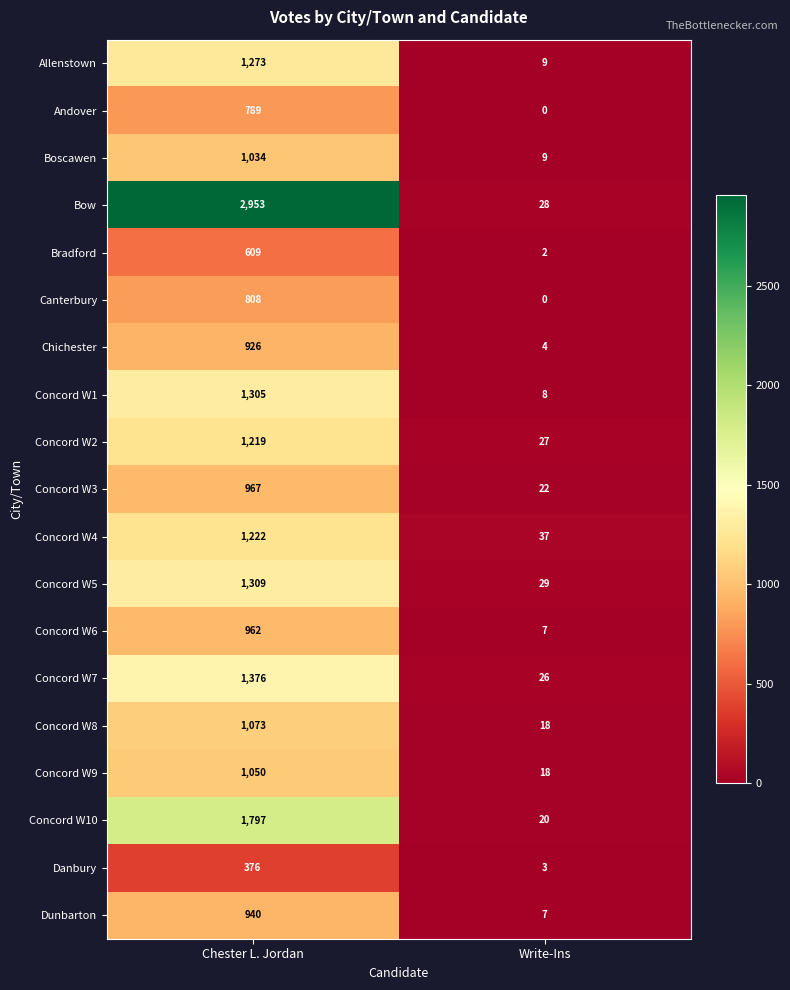

At which label does Concord W7 reach its peak?

Chester L. Jordan